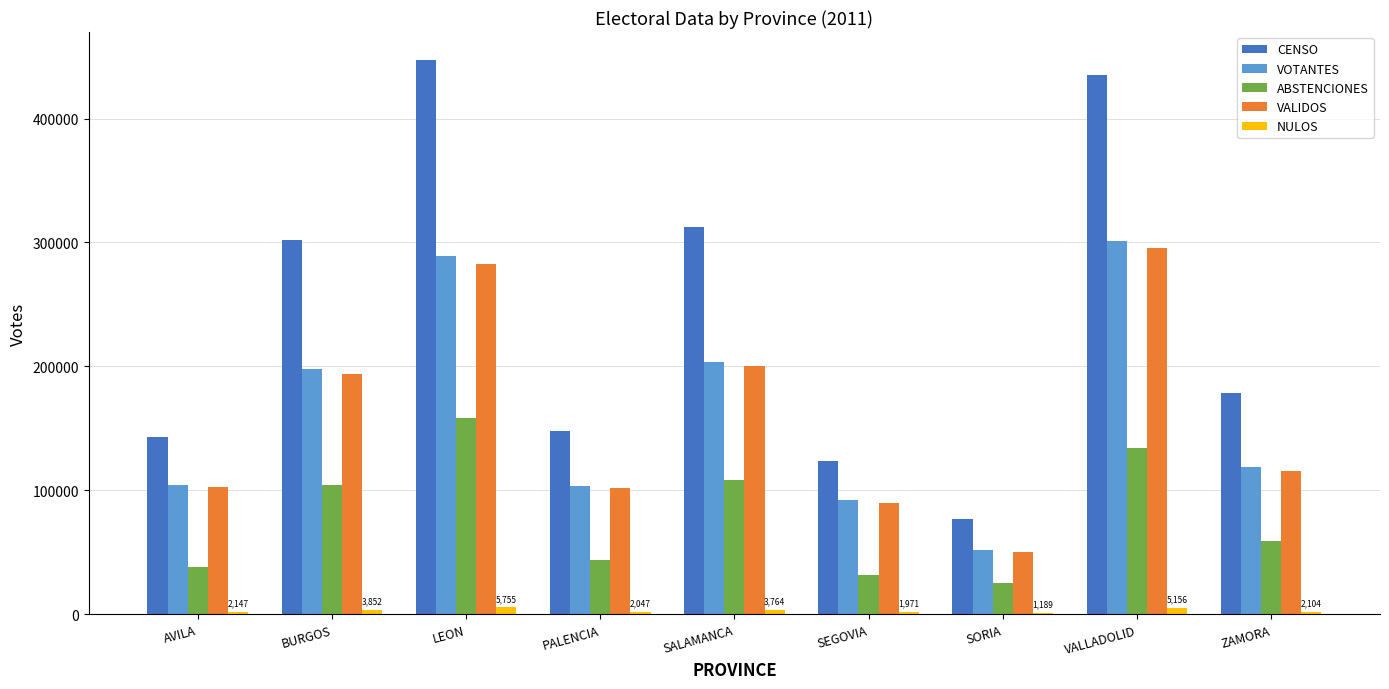

Are the bars grouped side by side (vs. stacked)?

Yes